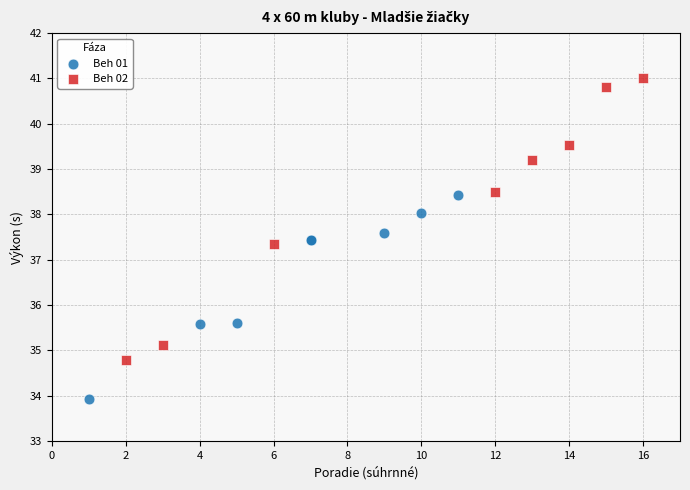

Which series reaches the maximum Y coordinate?

Beh 02